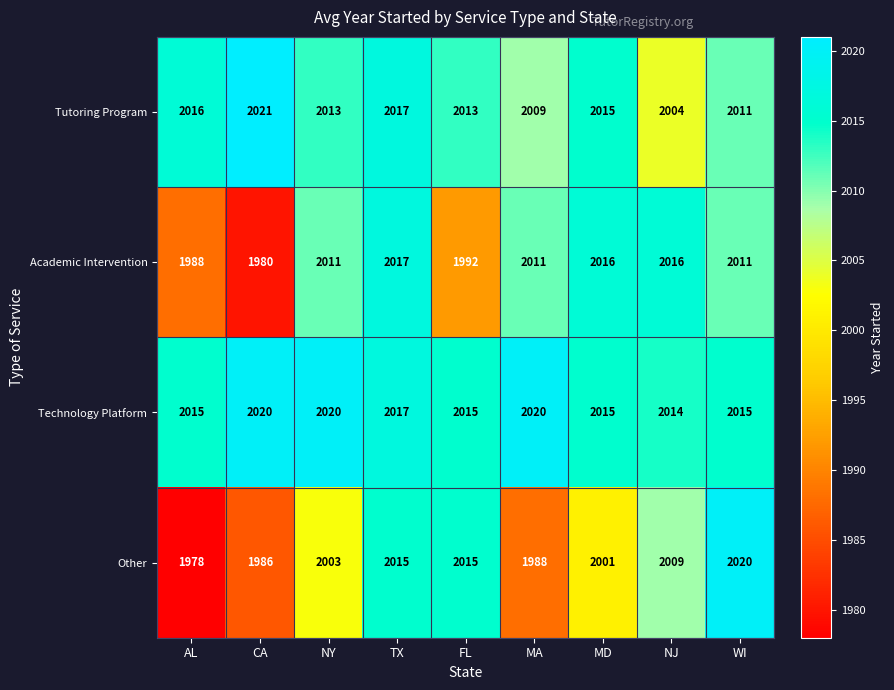

Read the Tutoring Program value at CA, to the nearest 5.

2020